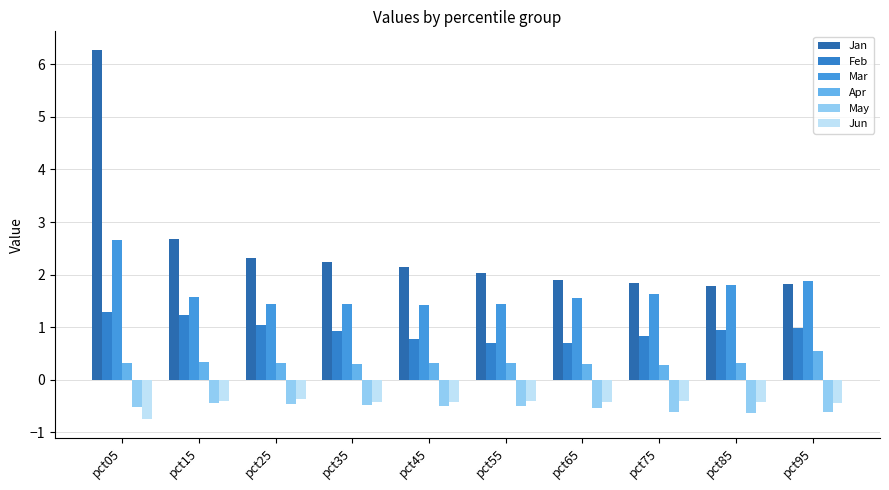

Reading right to left, what are all the values shown in this chart?

Jan: 1.8	1.8	1.8	1.9	2.0	2.1	2.2	2.3	2.7	6.3
Feb: 1.0	0.9	0.8	0.7	0.7	0.8	0.9	1.0	1.2	1.3
Mar: 1.9	1.8	1.6	1.6	1.4	1.4	1.4	1.4	1.6	2.7
Apr: 0.6	0.3	0.3	0.3	0.3	0.3	0.3	0.3	0.3	0.3
May: -0.6	-0.6	-0.6	-0.5	-0.5	-0.5	-0.5	-0.5	-0.4	-0.5
Jun: -0.4	-0.4	-0.4	-0.4	-0.4	-0.4	-0.4	-0.4	-0.4	-0.8